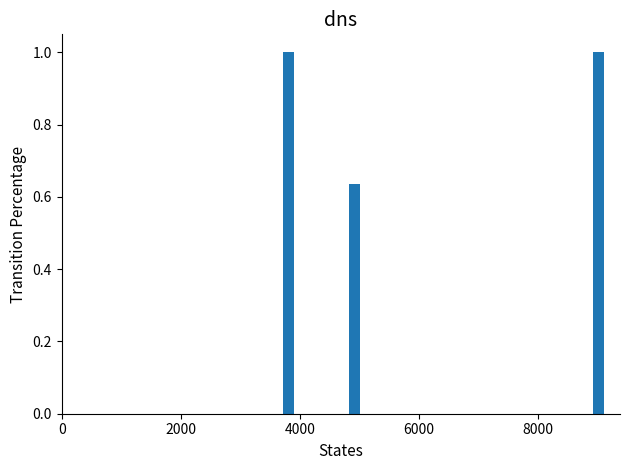

What is the greatest value displayed?

1.0